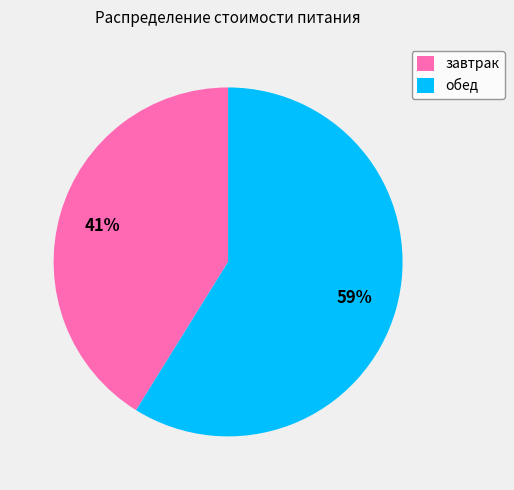

To the nearest percent, what is the combined percentage of обед and завтрак?

100%